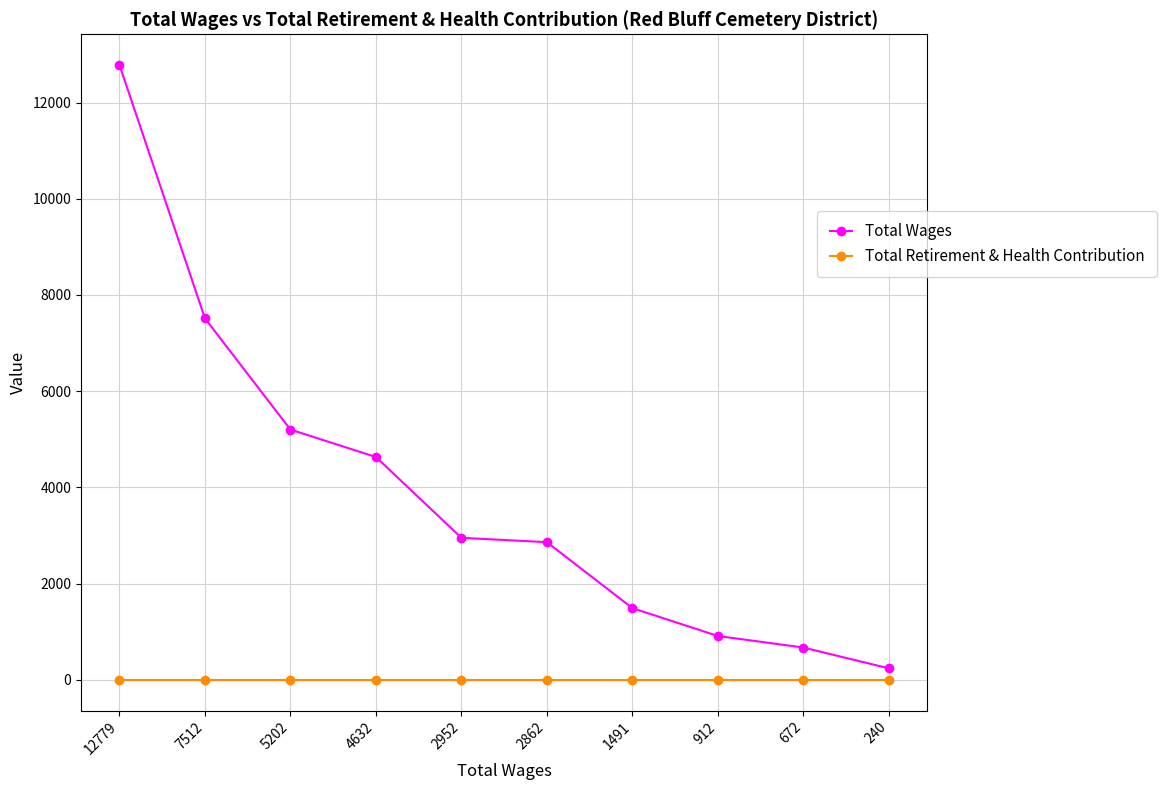

Which series has the largest total across all categories?

Total Wages